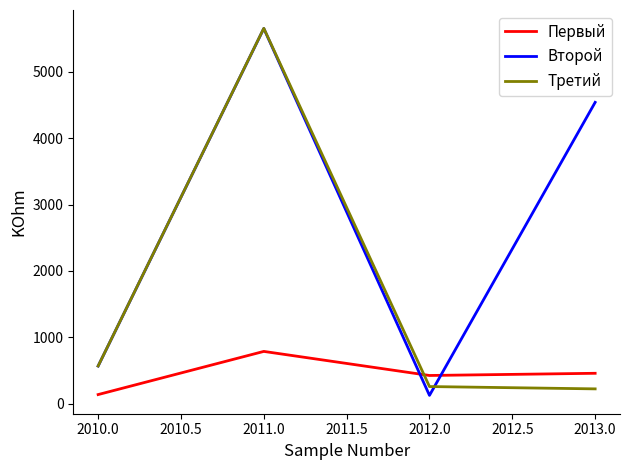

Which series has the widest spread of values?

Второй